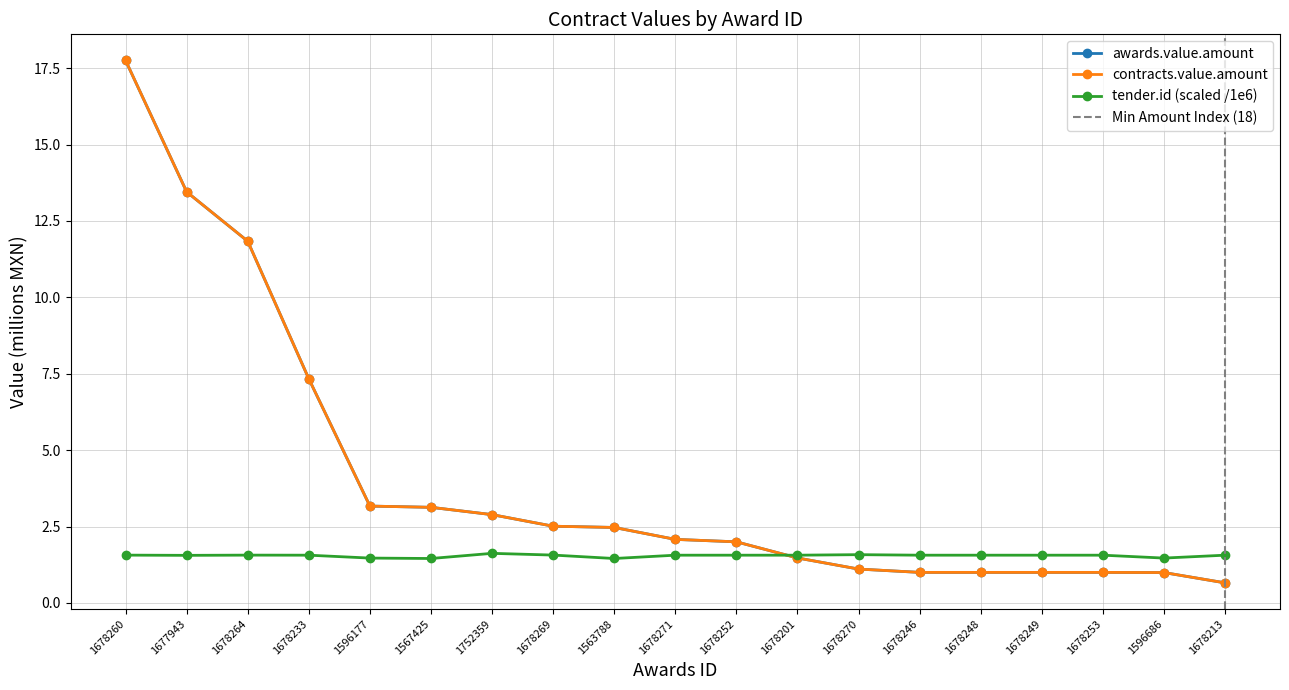

Rank the categories by tender.id value from lowest to highest.

1563788, 1567425, 1596177, 1596686, 1677943, 1678271, 1678201, 1678213, 1678233, 1678246, 1678248, 1678249, 1678252, 1678253, 1678260, 1678264, 1678269, 1678270, 1752359